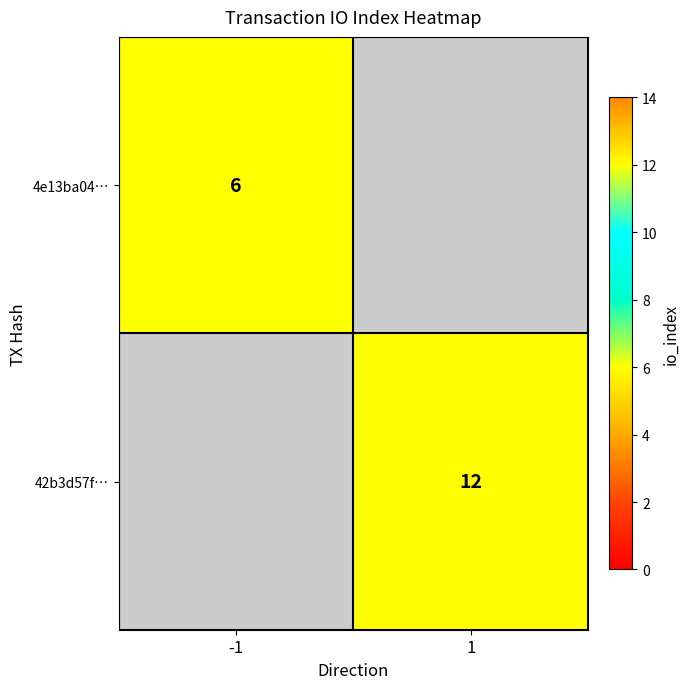

True or false: 42b3d57f… has a value of 4 at 1.

False